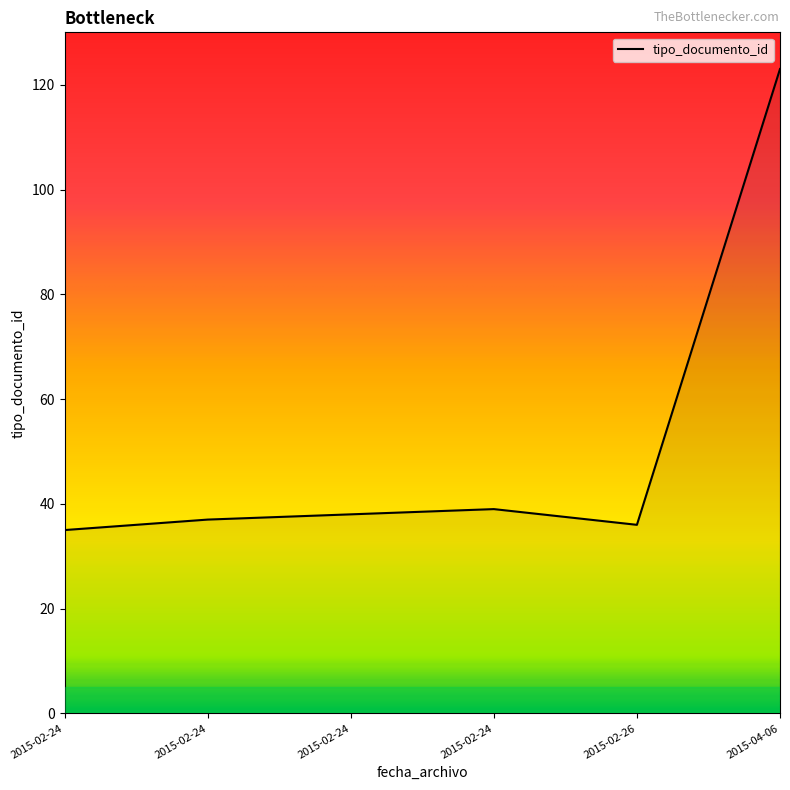

How many distinct data groups are displayed?

1